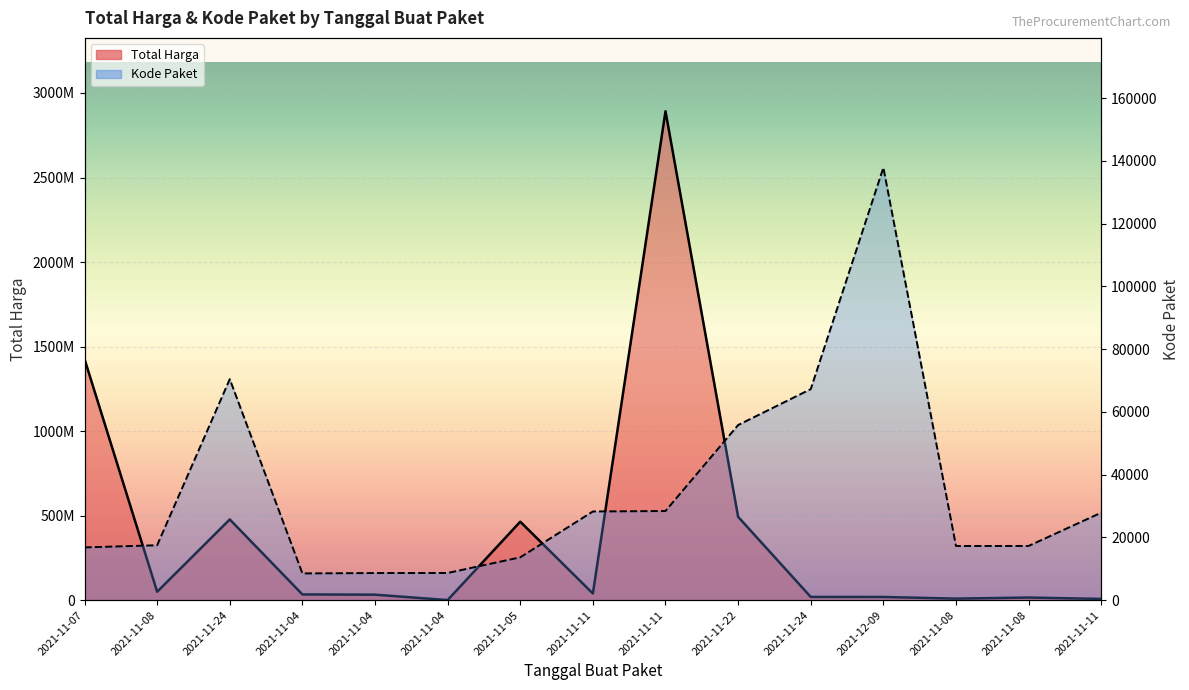

True or false: Kode Paket and Total Harga cross at least once.

False